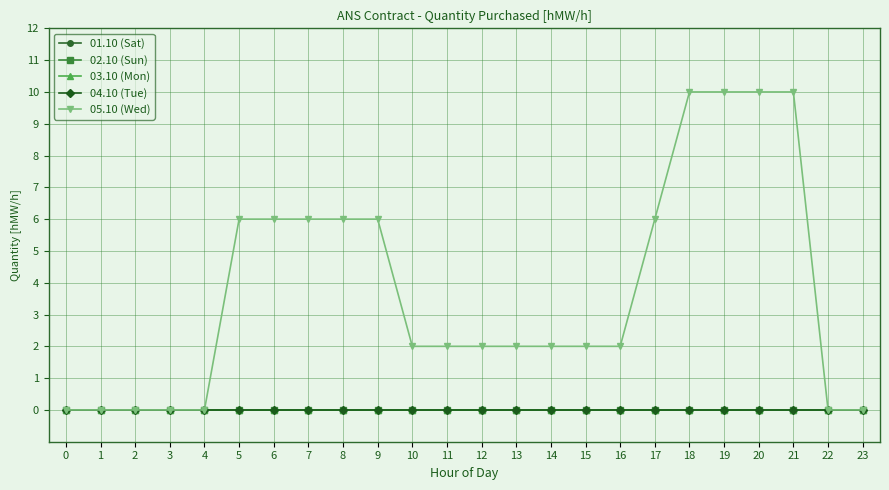

Is this an area chart (filled region under the line)?

No